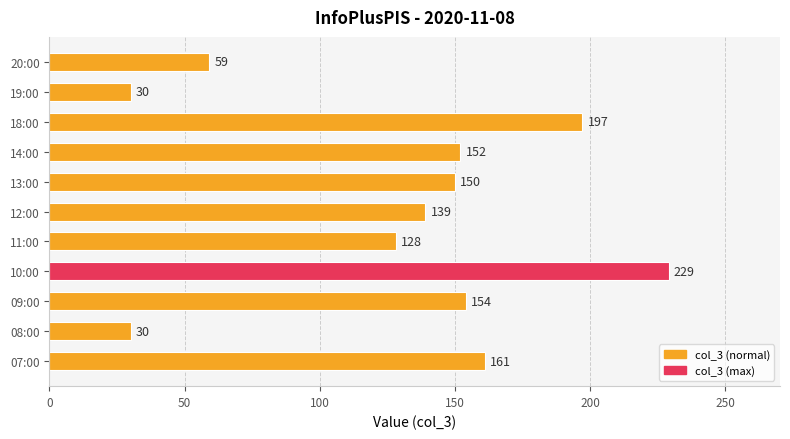

What is the greatest value displayed?

229